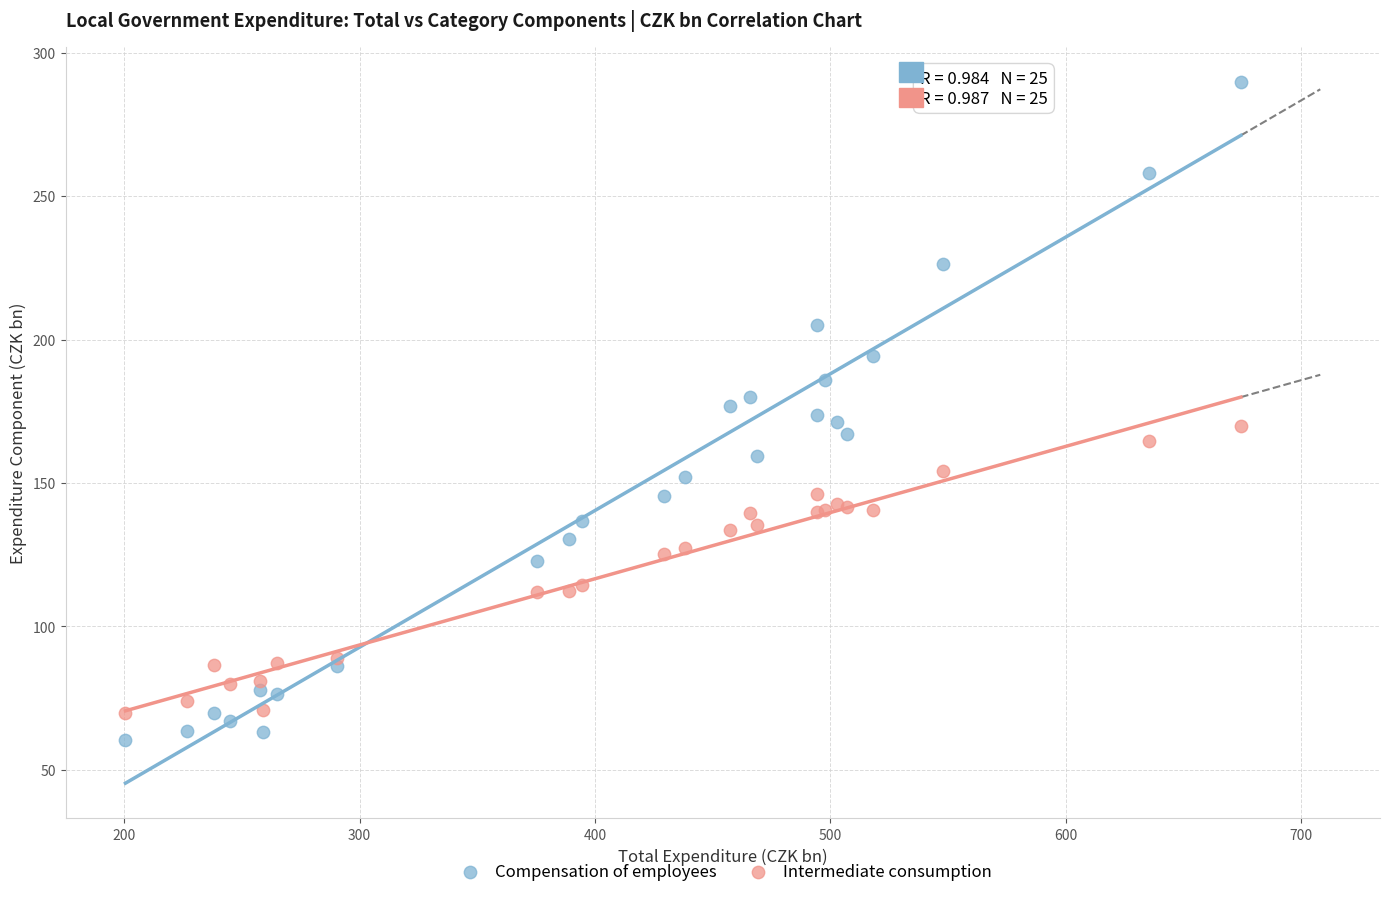

Which series has the largest Y range (max minus min)?

Compensation of employees